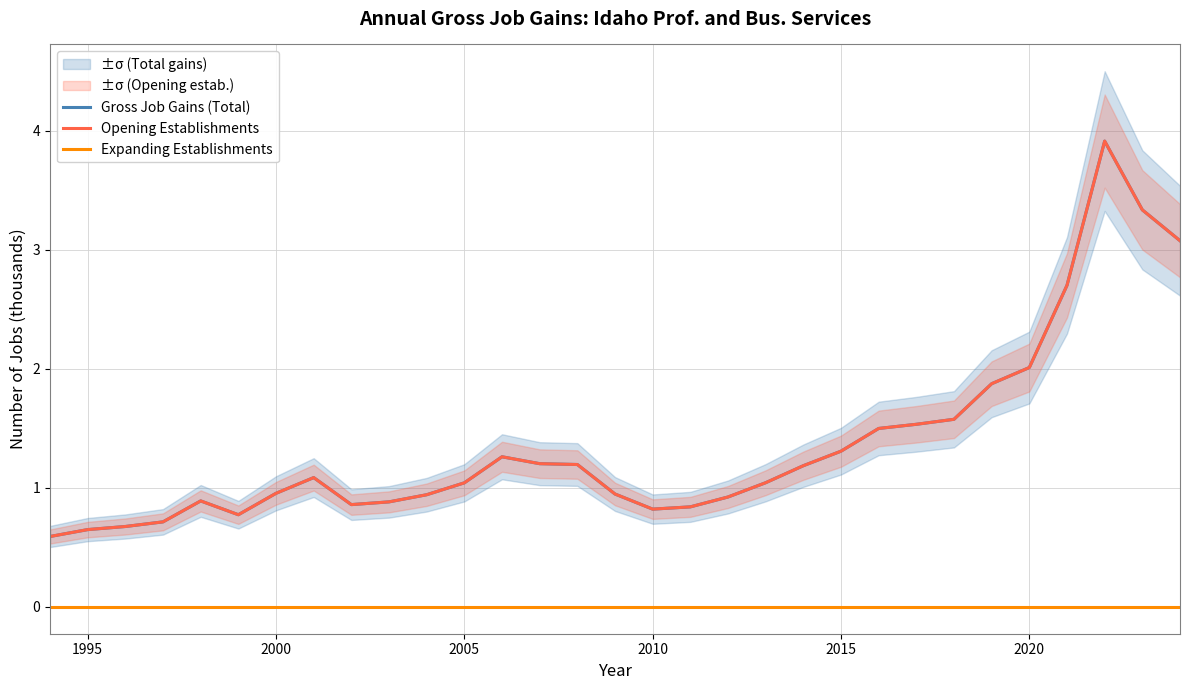

The value of Opening Establishments at 2010 is 0.2. True or false?

False